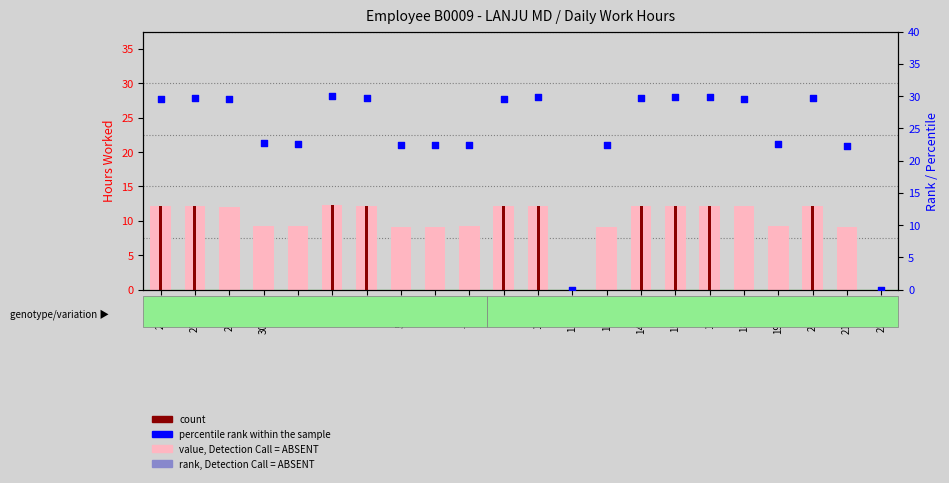

Which series contains the highest Y value?

rank, Detection Call = ABSENT